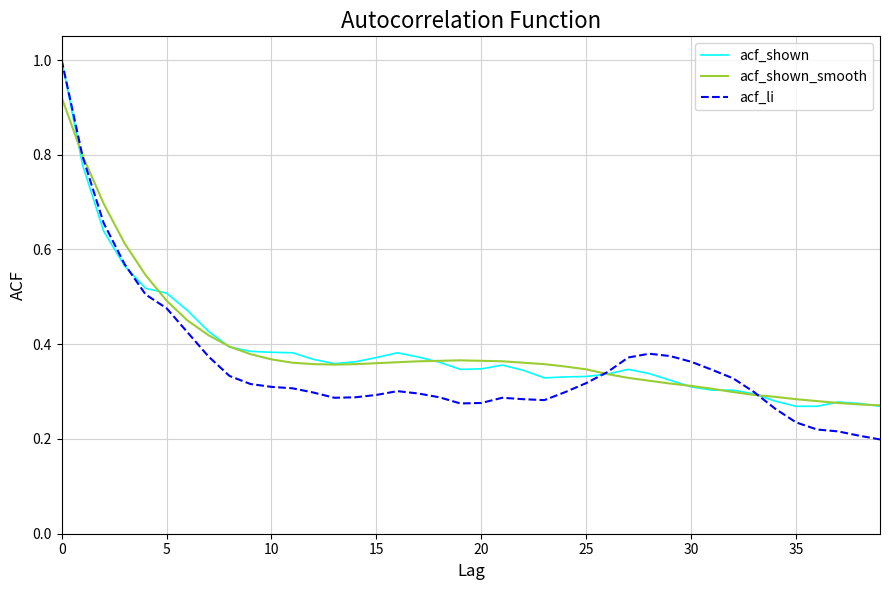

What is the highest value of the acf_li series?

1.0